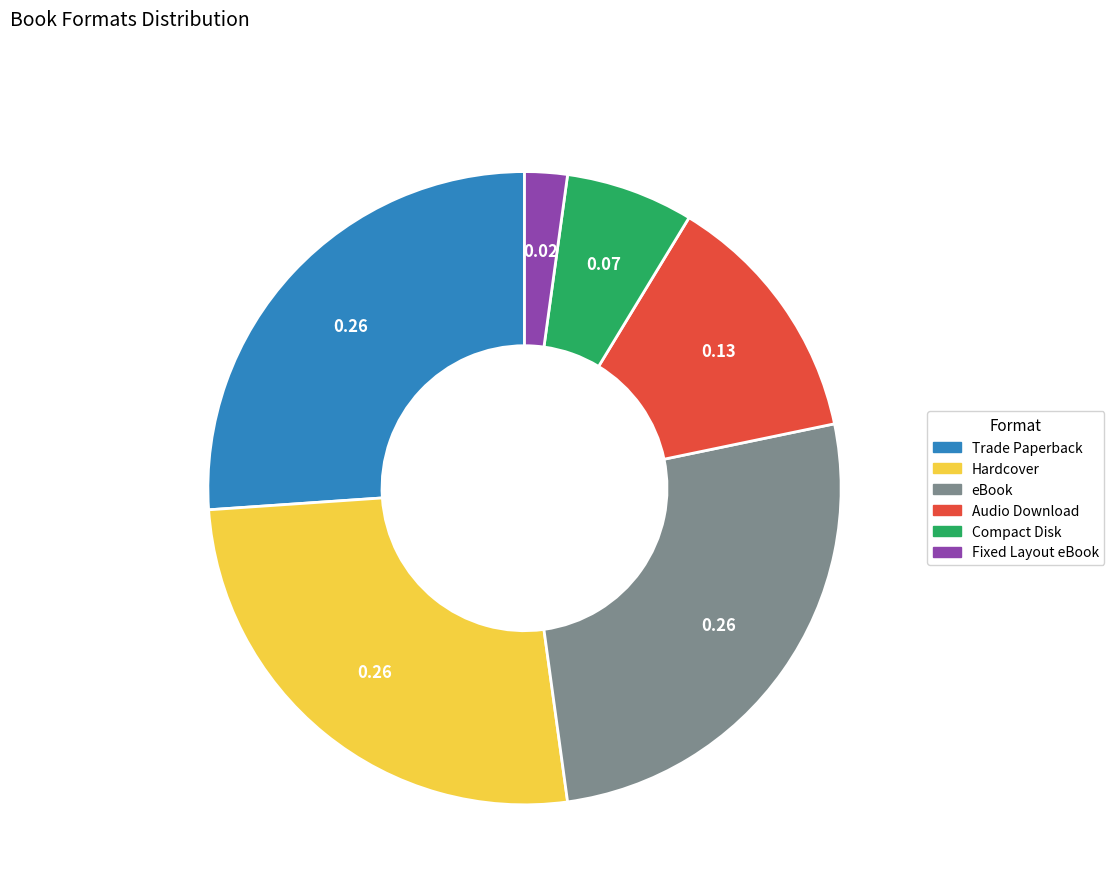

Is there any slice that represents more than half of the pie?

No